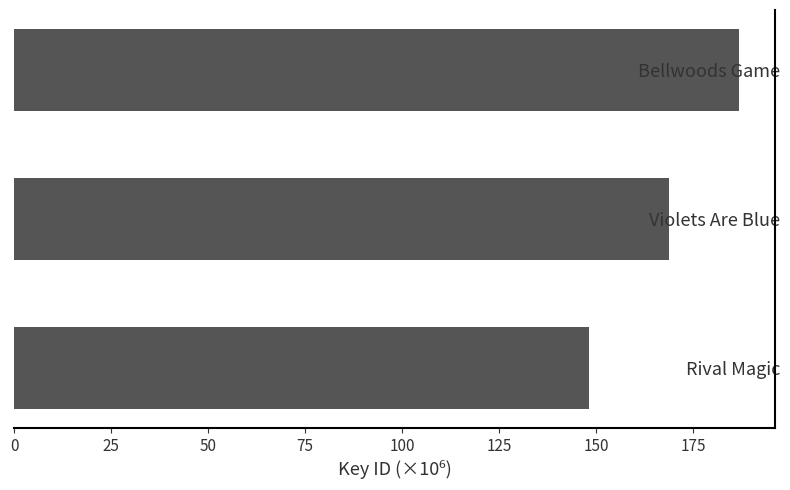

What is the difference between the maximum and minimum values?

38.6